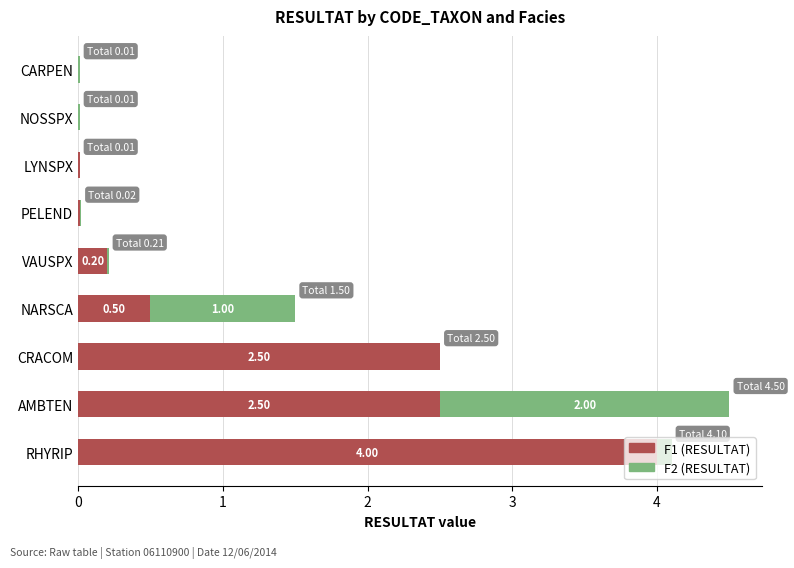

At which label does F1 (RESULTAT) reach its peak?

RHYRIP